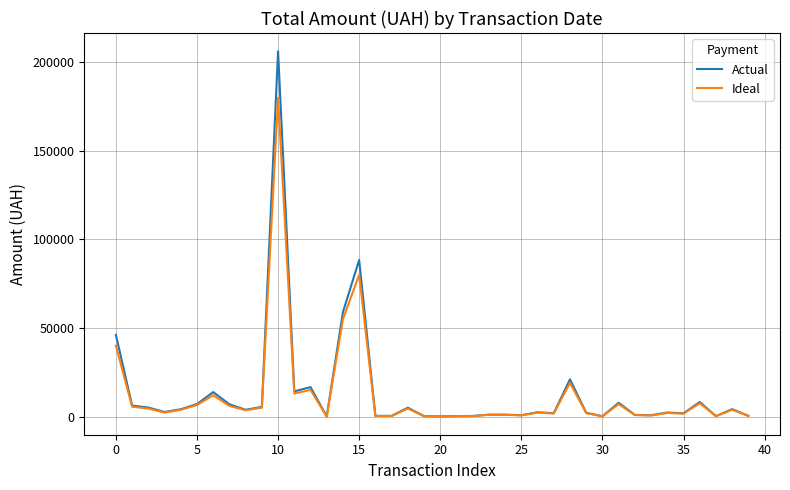

Rank the series by their maximum value, from highest to lowest.

Actual, Ideal